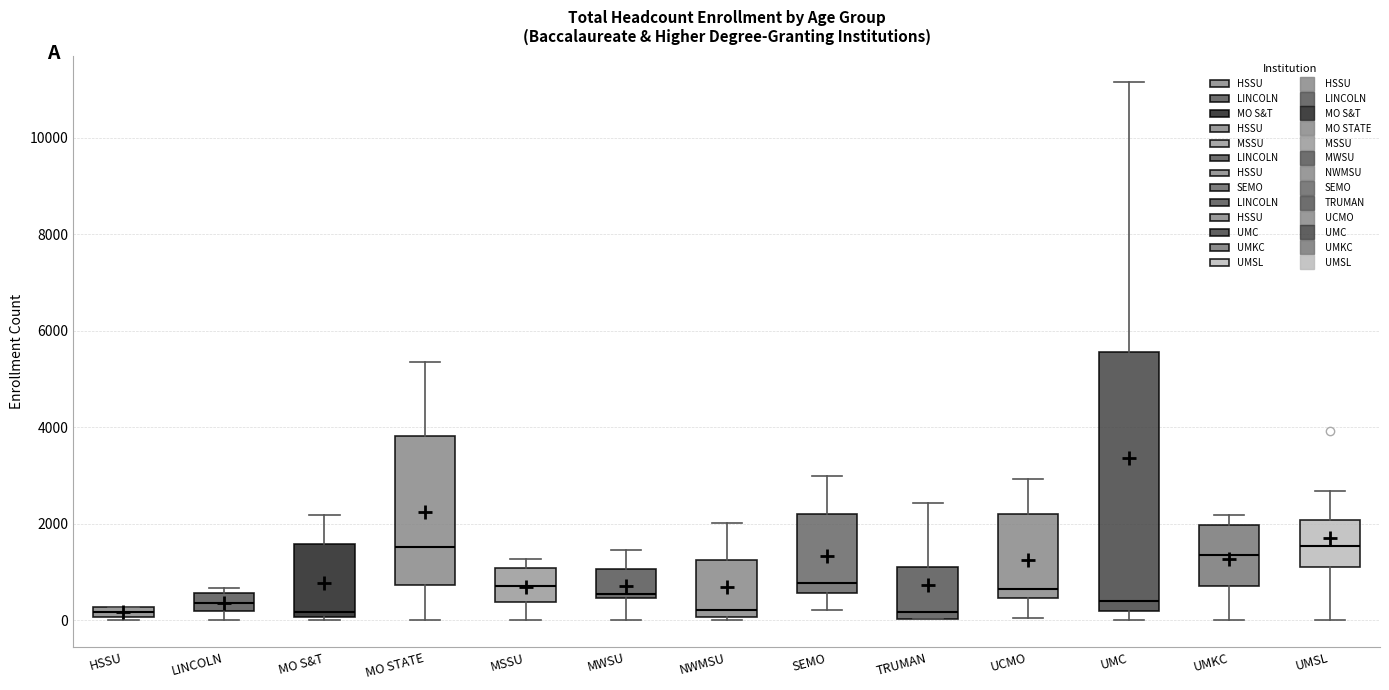

Comparing the boxes themselves (not the whiskers), which one is the tallest?

UMC